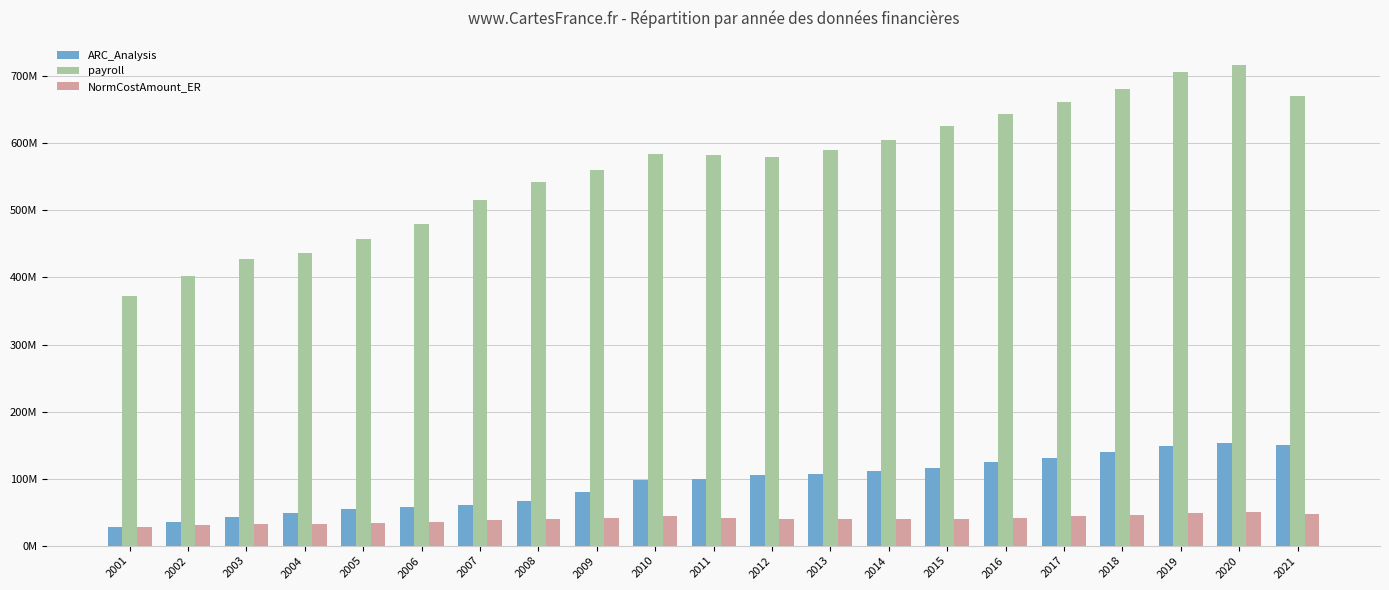

What is the value of the NormCostAmount_ER bar at the 1st from the left?

28.4